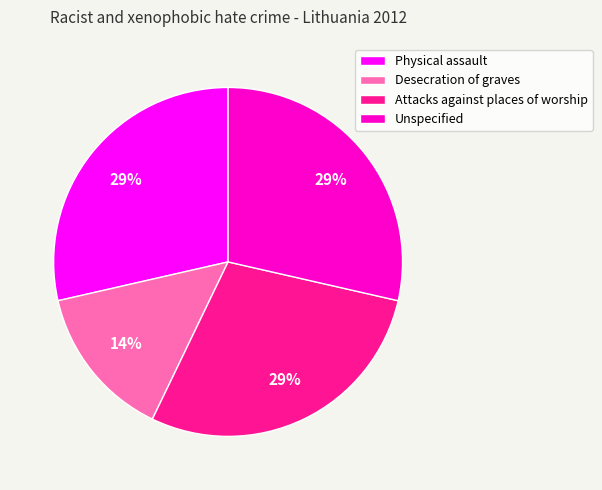

Is there any slice that represents more than half of the pie?

No